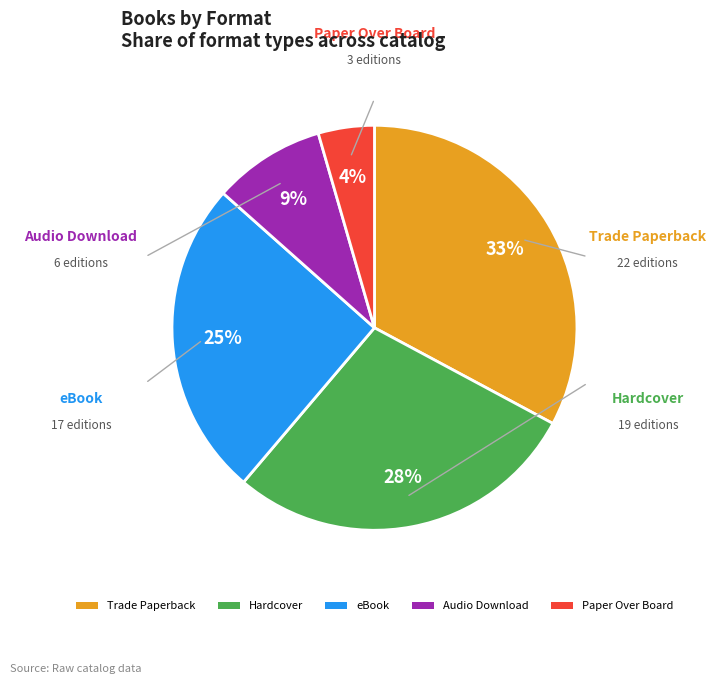

True or false: eBook accounts for 25% of the total.

True